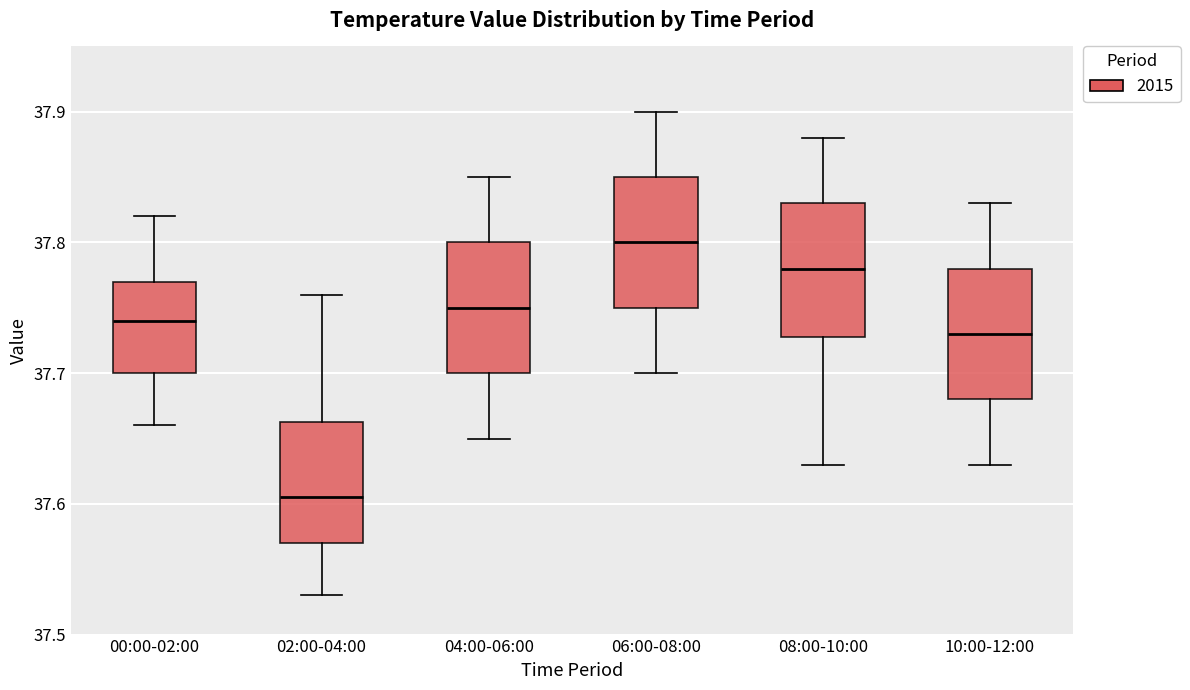

Reading left to right, transcribe this box plot: for each box, give where its median line is, the range the box spans, and where its two whiskers end, as read against the y-axis. The values are not printed on the chart, so give them approximately, as read against the axis.

00:00-02:00: median 37.74, box 37.70 to 37.77, whiskers 37.66 to 37.82
02:00-04:00: median 37.61, box 37.57 to 37.66, whiskers 37.53 to 37.76
04:00-06:00: median 37.75, box 37.70 to 37.80, whiskers 37.65 to 37.85
06:00-08:00: median 37.80, box 37.75 to 37.85, whiskers 37.70 to 37.90
08:00-10:00: median 37.78, box 37.73 to 37.83, whiskers 37.63 to 37.88
10:00-12:00: median 37.73, box 37.68 to 37.78, whiskers 37.63 to 37.83